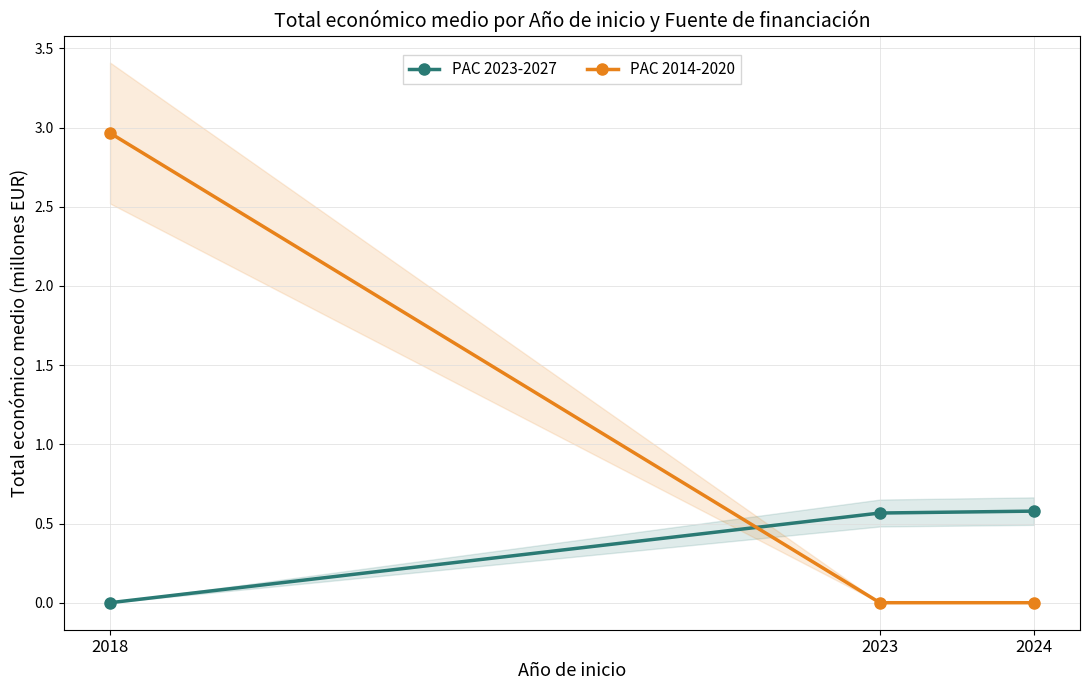

Reading left to right, transcribe all the data shown in this chart.

PAC 2023-2027: 0.0	0.6	0.6
PAC 2014-2020: 3.0	0.0	0.0